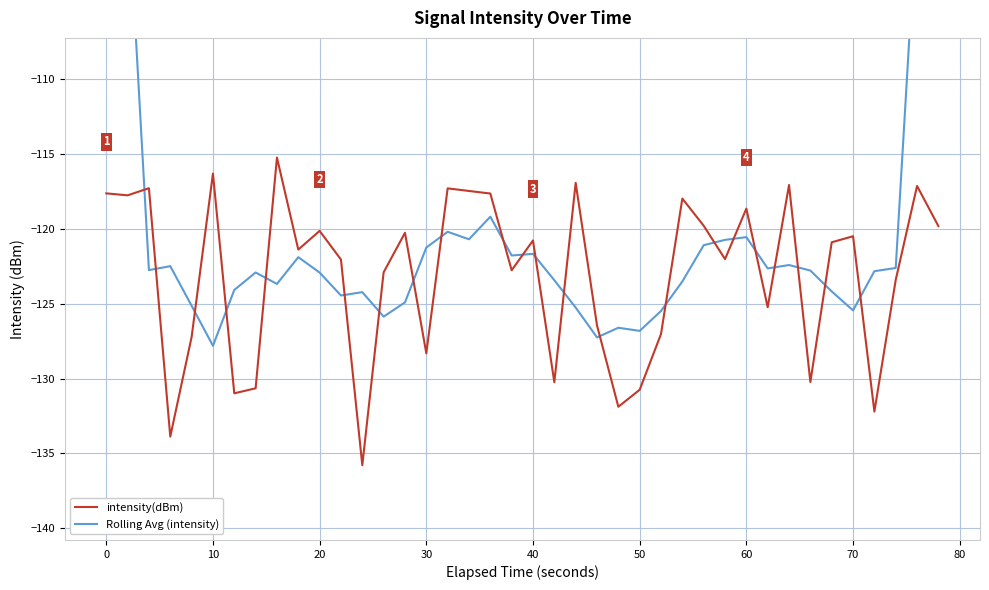

What is the minimum value for intensity(dBm)?

-135.8